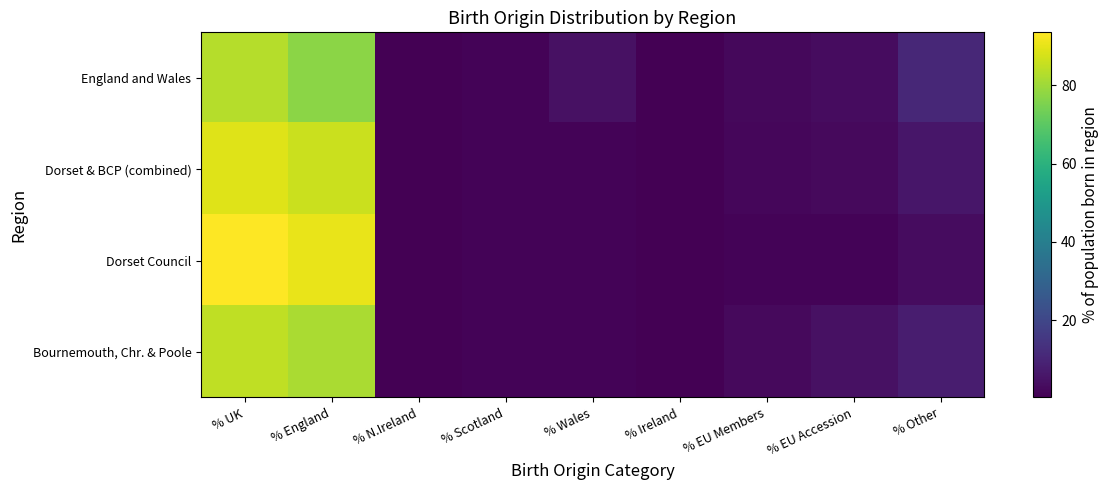

Reading right to left, list all the values displayed in this chart.

England and Wales: % Other=10.7	% EU Accession=3.4	% EU Members=2.2	% Ireland=0.5	% Wales=4.5	% Scotland=1.1	% N.Ireland=0.3	% England=77.3	% UK=83.2
Dorset & BCP (combined): % Other=5.8	% EU Accession=2.8	% EU Members=2.1	% Ireland=0.4	% Wales=1.2	% Scotland=1.3	% N.Ireland=0.3	% England=86.0	% UK=88.9
Dorset Council: % Other=3.6	% EU Accession=1.2	% EU Members=1.4	% Ireland=0.4	% Wales=1.3	% Scotland=1.4	% N.Ireland=0.4	% England=90.4	% UK=93.5
Bournemouth, Chr. & Poole: % Other=7.9	% EU Accession=4.4	% EU Members=2.7	% Ireland=0.5	% Wales=1.2	% Scotland=1.3	% N.Ireland=0.3	% England=81.7	% UK=84.5